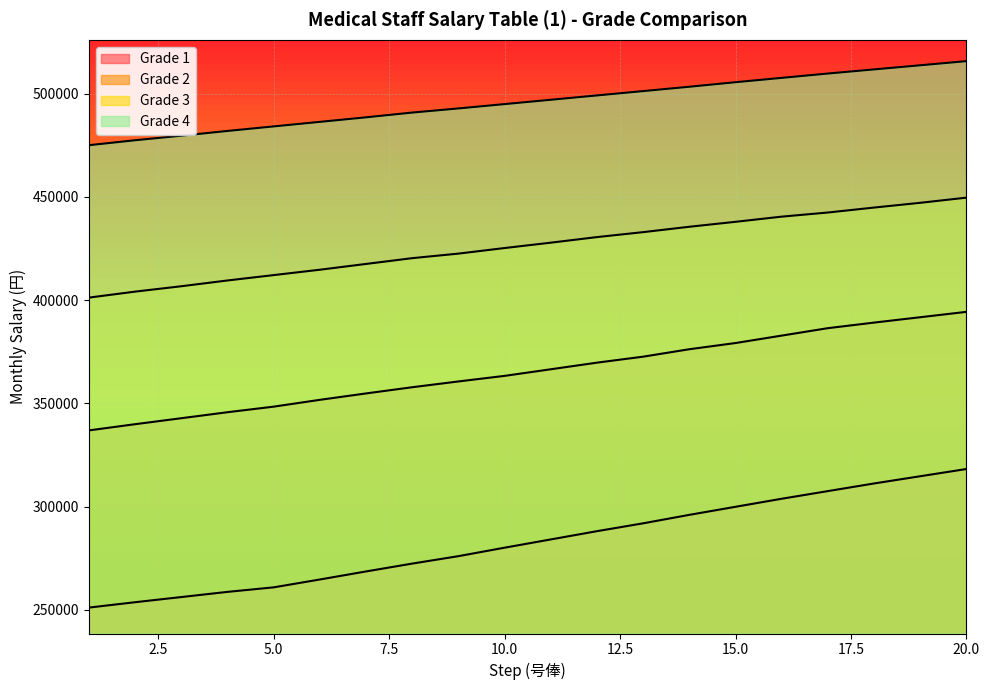

True or false: Grade 2 has more than 2 points higher than both neighbors.

False